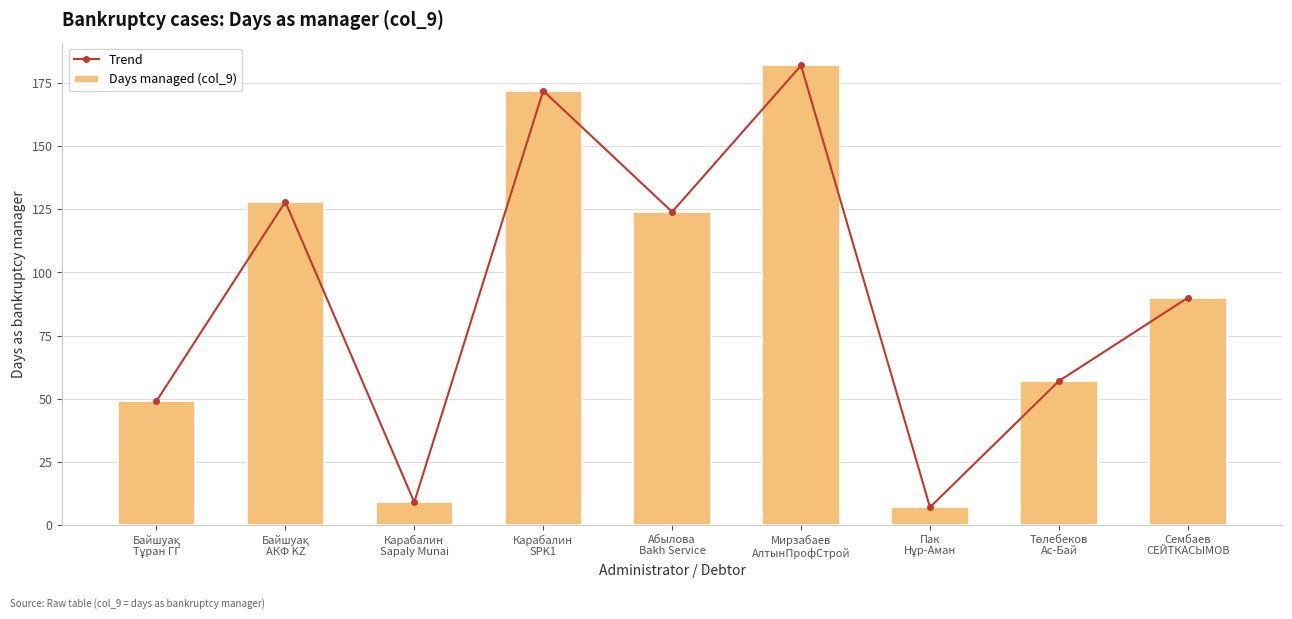

What is the difference between the maximum and second lowest values in the Trend series?

173